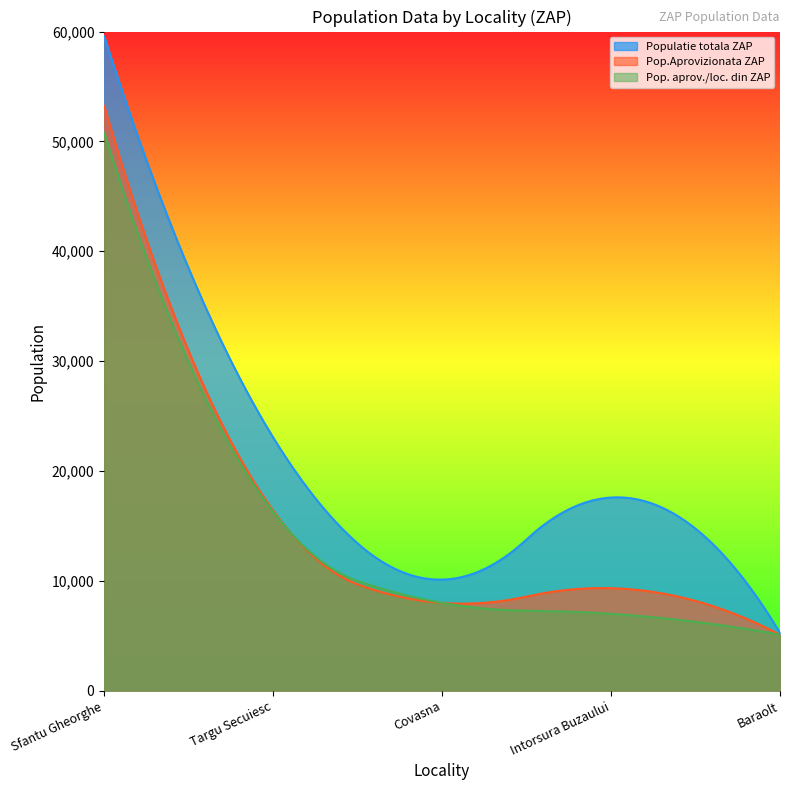

What is the difference between the highest and lowest values at Intorsura Buzaului?

10585